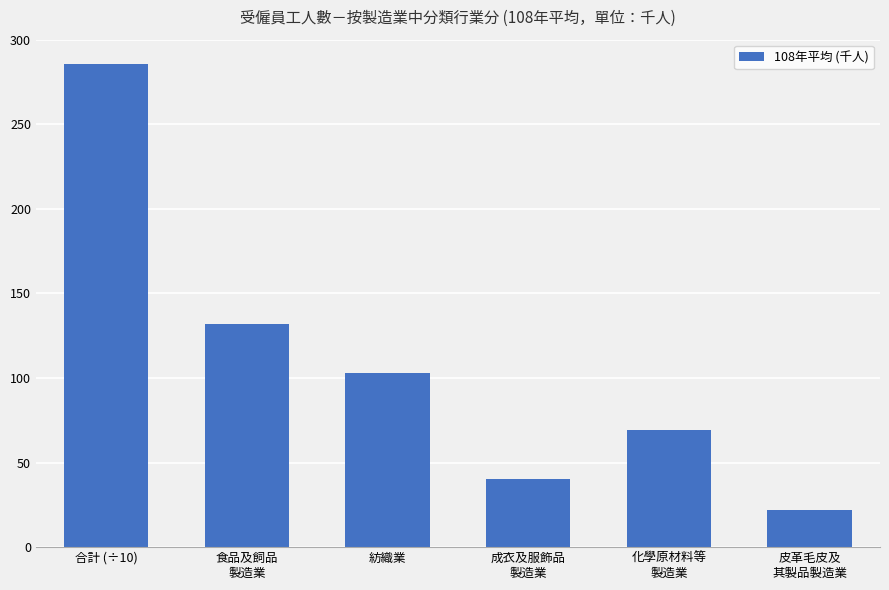

Reading right to left, what are all the values shown in this chart?

皮革毛皮及
其製品製造業=22.0	化學原材料等
製造業=69.0	成衣及服飾品
製造業=40.0	紡織業=103.0	食品及飼品
製造業=132.0	合計 (÷10)=285.5